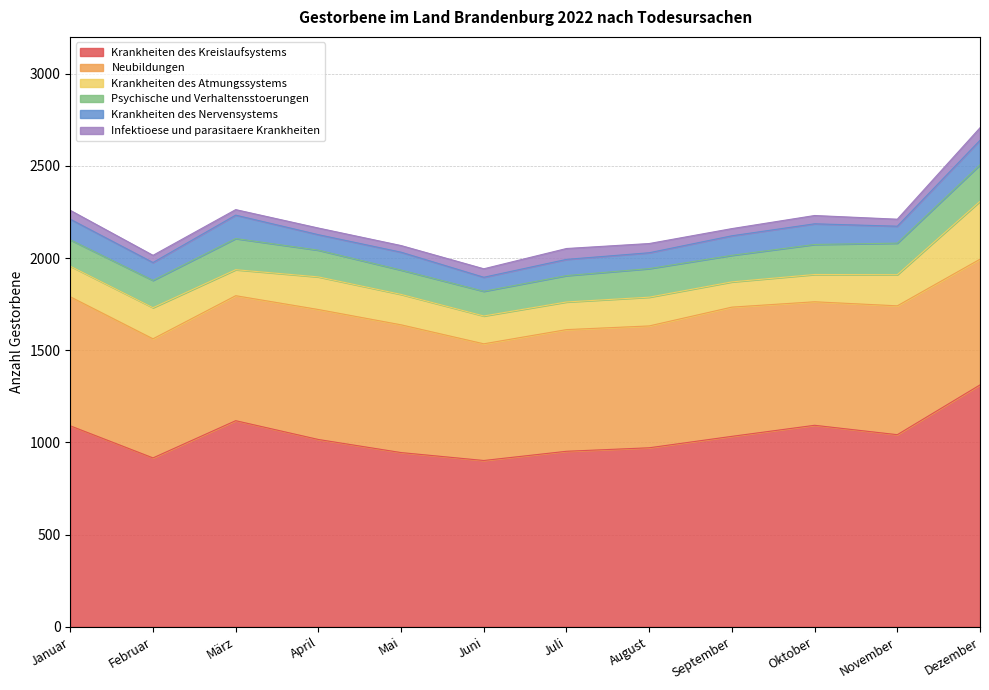

Where does the Krankheiten des Atmungssystems series first go above 165?

Januar